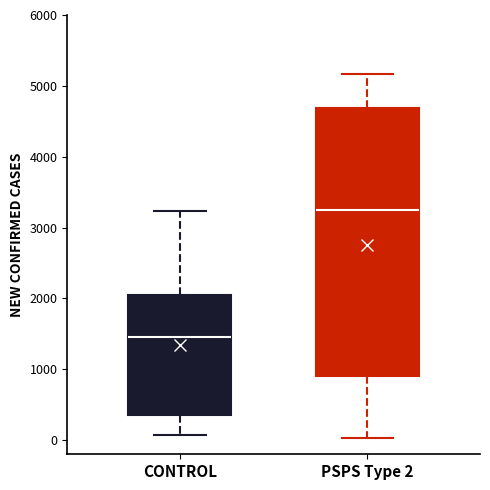

Which box is the tallest, from its lower edge to its upper edge?

PSPS Type 2